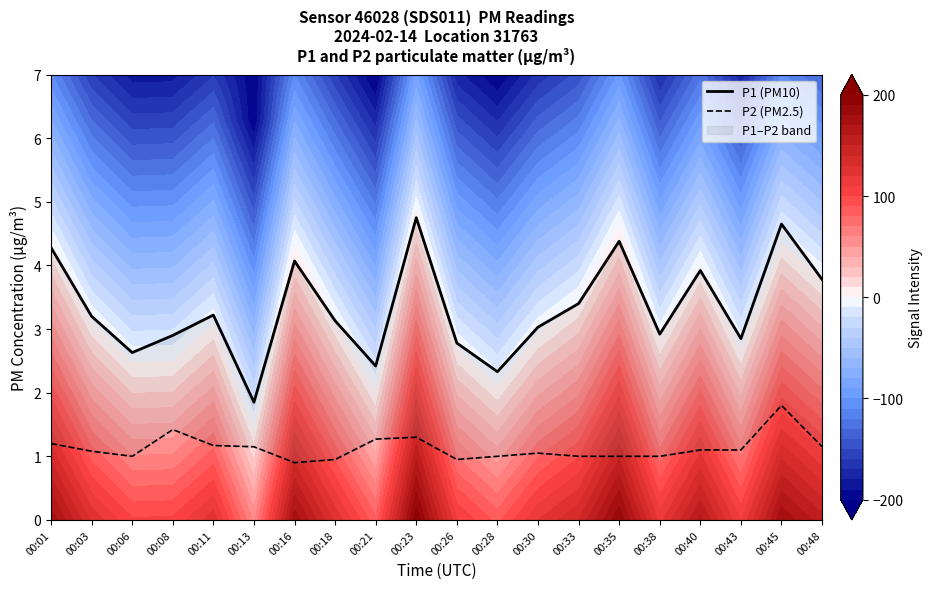

What is the lowest value of the P2 (PM2.5) series?

0.9